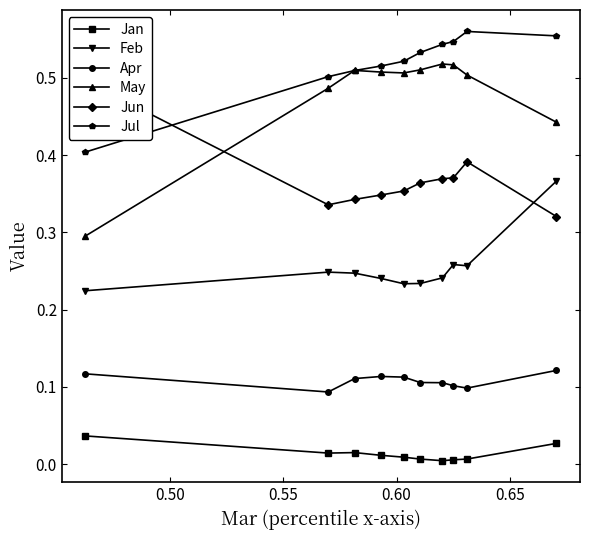

True or false: Jan and Feb intersect in this chart.

False